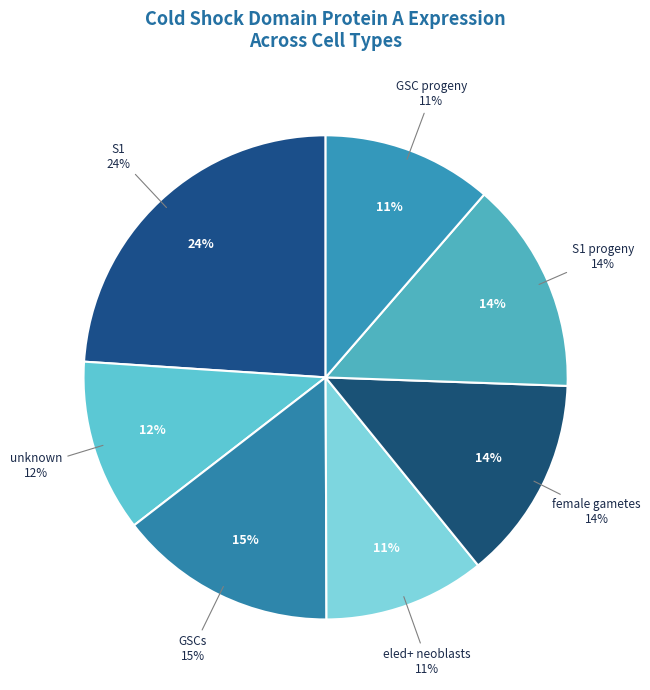

True or false: eled+ neoblasts accounts for 11% of the total.

True